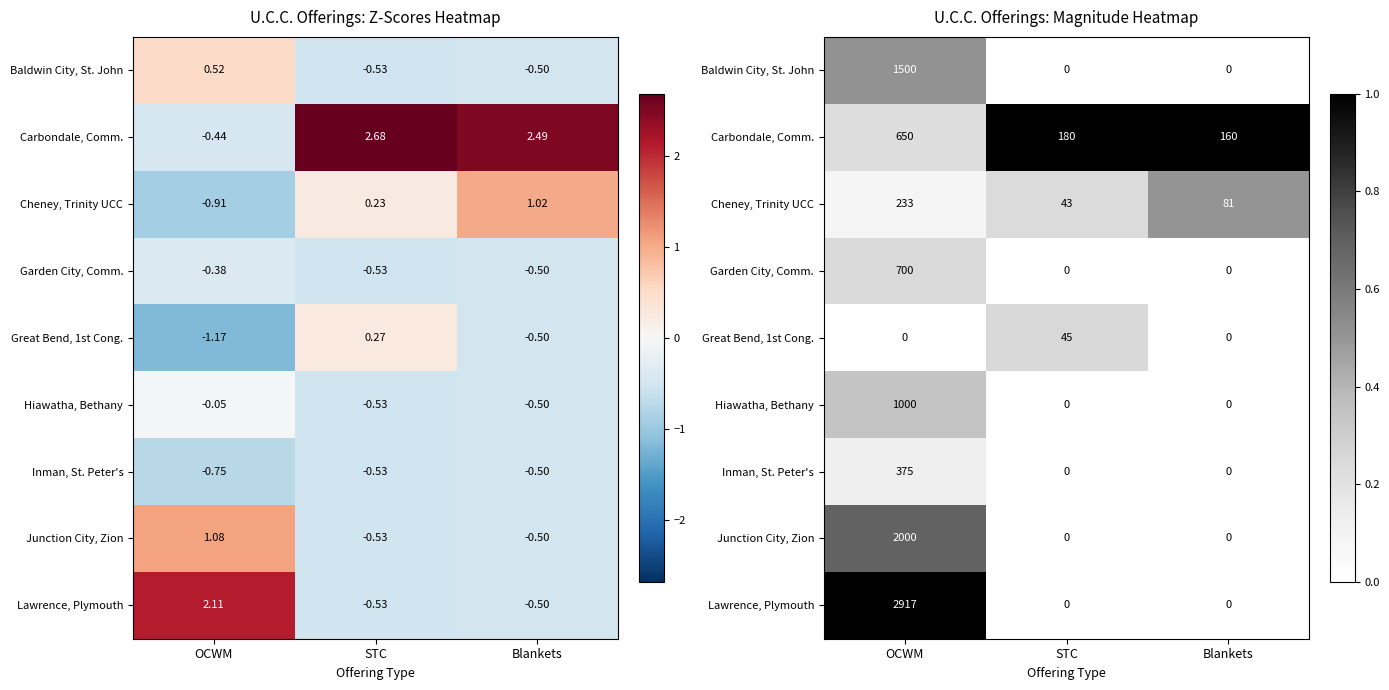

At which label does Carbondale, Comm. reach its minimum?

OCWM